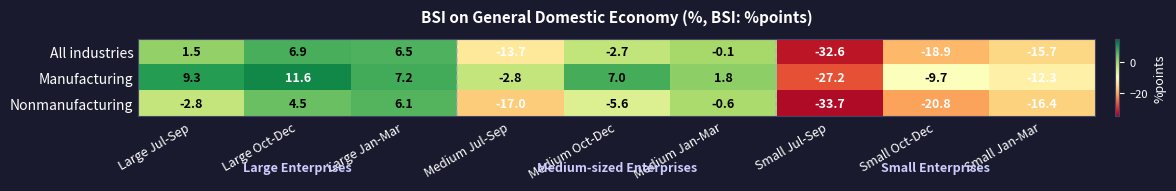

Reading right to left, what are all the values shown in this chart?

All industries: Small Jan-Mar=-15.7	Small Oct-Dec=-18.9	Small Jul-Sep=-32.6	Medium Jan-Mar=-0.1	Medium Oct-Dec=-2.7	Medium Jul-Sep=-13.7	Large Jan-Mar=6.5	Large Oct-Dec=6.9	Large Jul-Sep=1.5
Manufacturing: Small Jan-Mar=-12.3	Small Oct-Dec=-9.7	Small Jul-Sep=-27.2	Medium Jan-Mar=1.8	Medium Oct-Dec=7.0	Medium Jul-Sep=-2.8	Large Jan-Mar=7.2	Large Oct-Dec=11.6	Large Jul-Sep=9.3
Nonmanufacturing: Small Jan-Mar=-16.4	Small Oct-Dec=-20.8	Small Jul-Sep=-33.7	Medium Jan-Mar=-0.6	Medium Oct-Dec=-5.6	Medium Jul-Sep=-17.0	Large Jan-Mar=6.1	Large Oct-Dec=4.5	Large Jul-Sep=-2.8